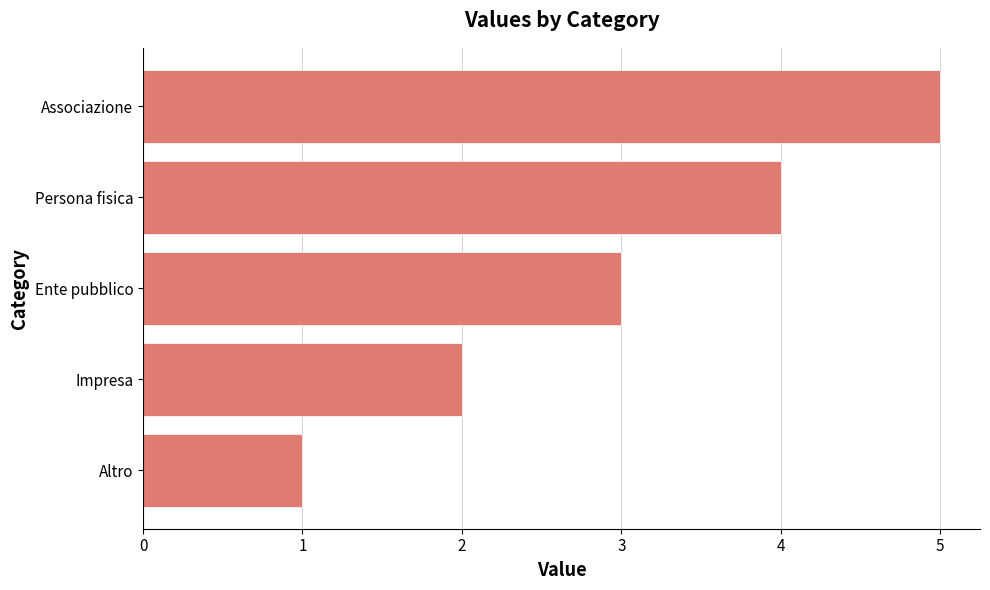

At which category does the chart reach its peak across all series?

Associazione